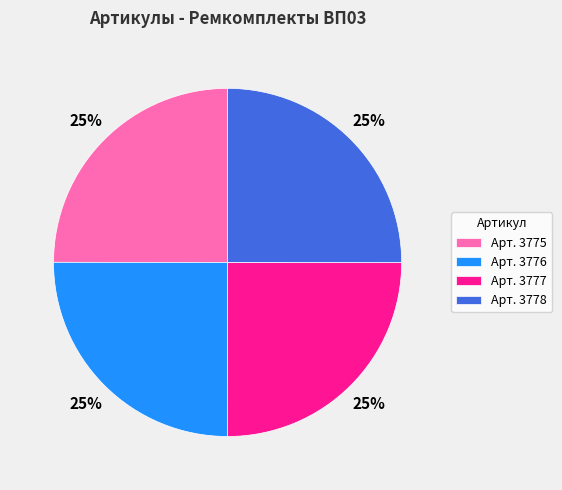

Is it true that Арт. 3776 is 36% of the pie?

False